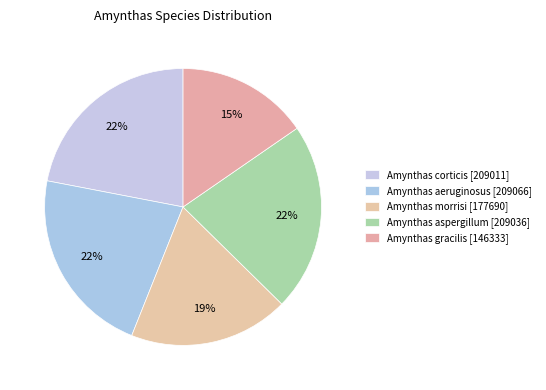

How many slices are in this pie chart?

5